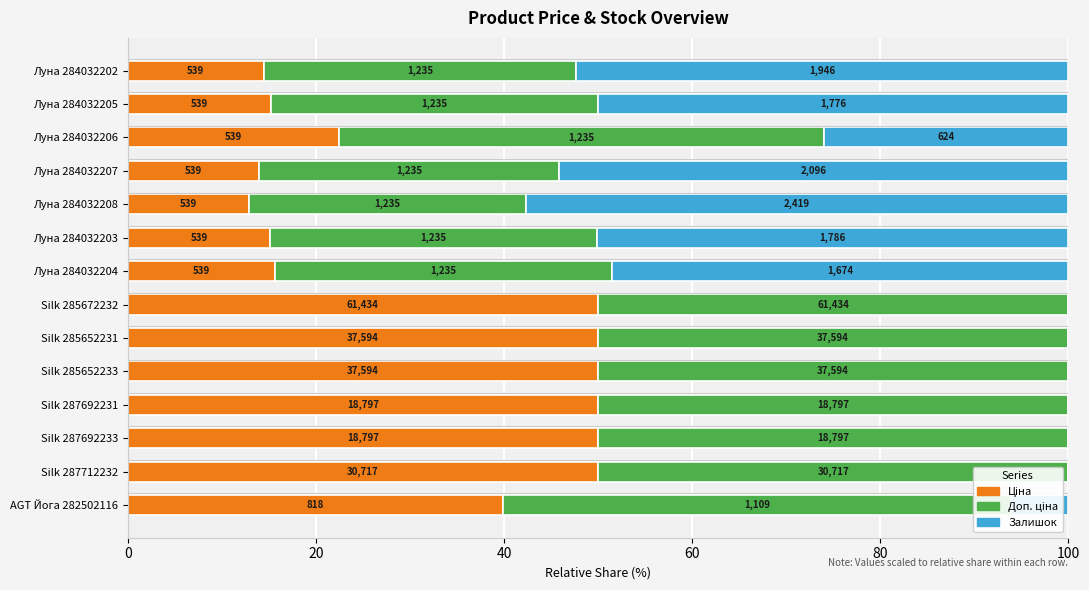

How many categories are shown in the chart?

14